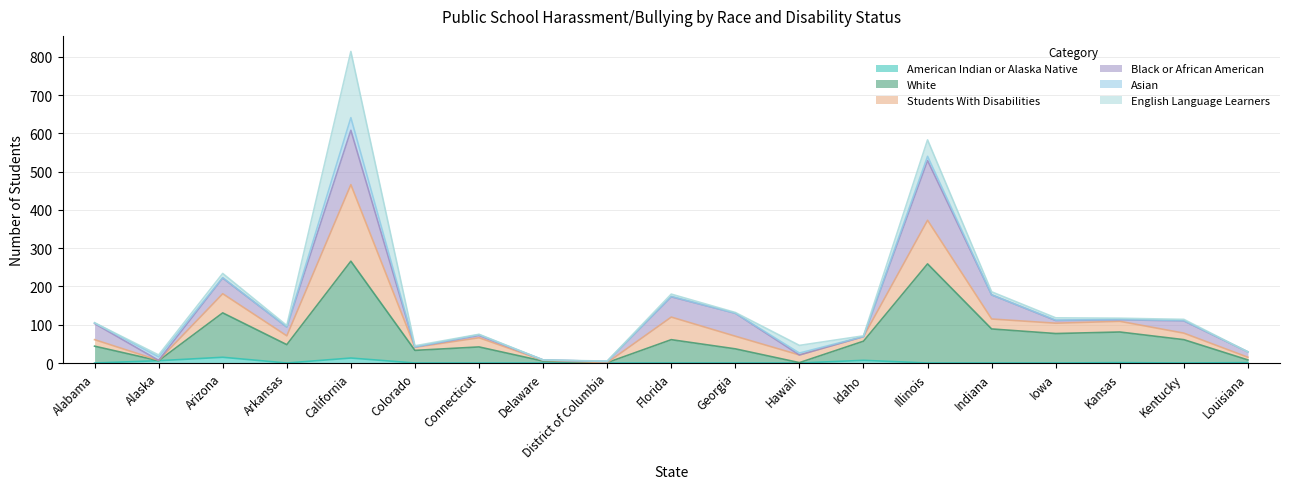

What is the difference between the highest and lowest values at Idaho?

64